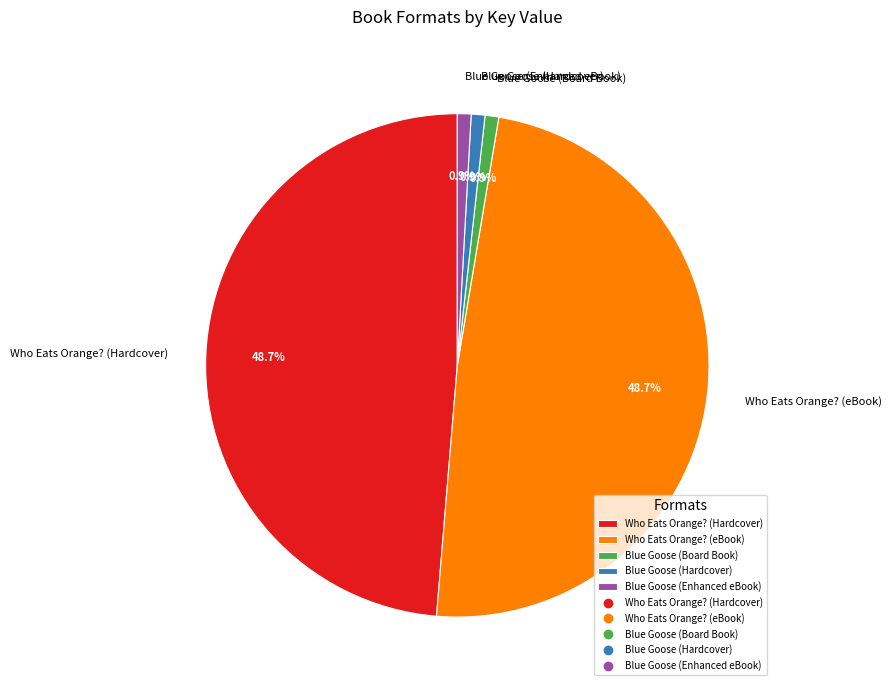

To the nearest percent, what is the combined percentage of Blue Goose (Enhanced eBook) and Who Eats Orange? (Hardcover)?

50%